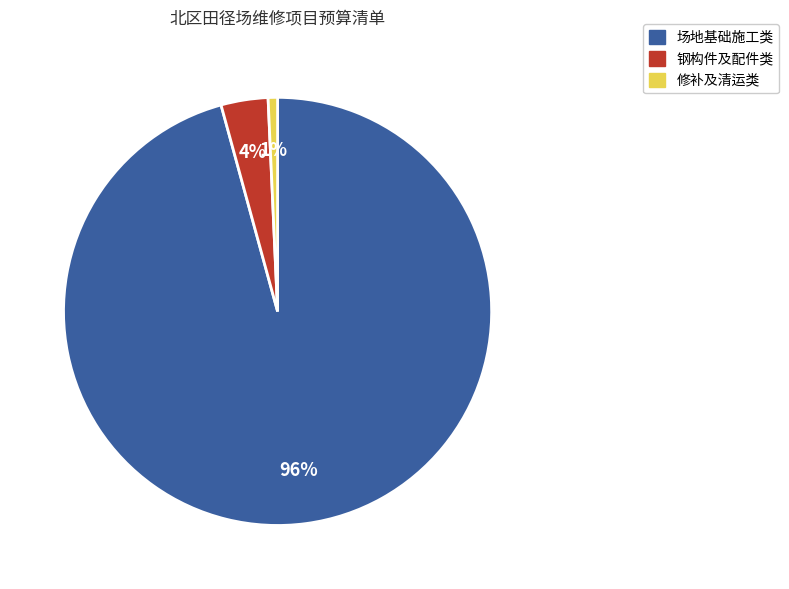

Is there a majority slice in this chart?

Yes